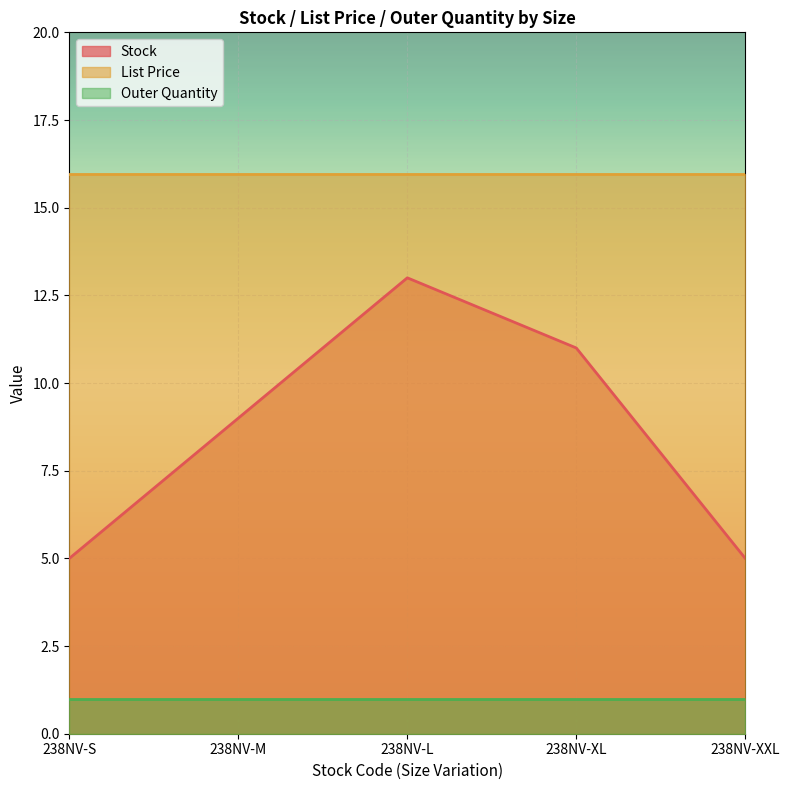

What is the highest value of the Stock series?

13.0